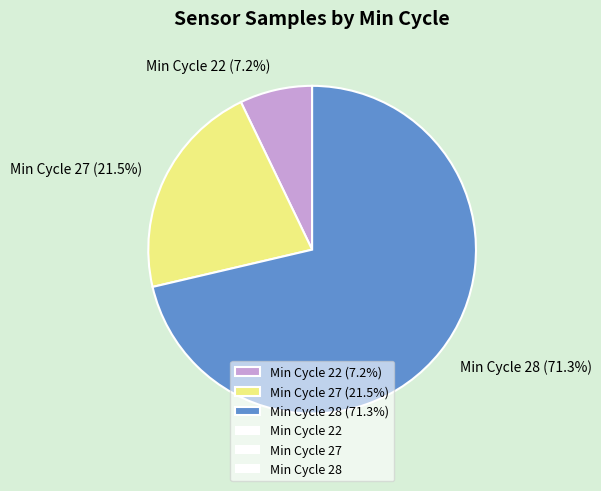

Which slice represents more than half of the pie?

Min Cycle 28 (71.3%)